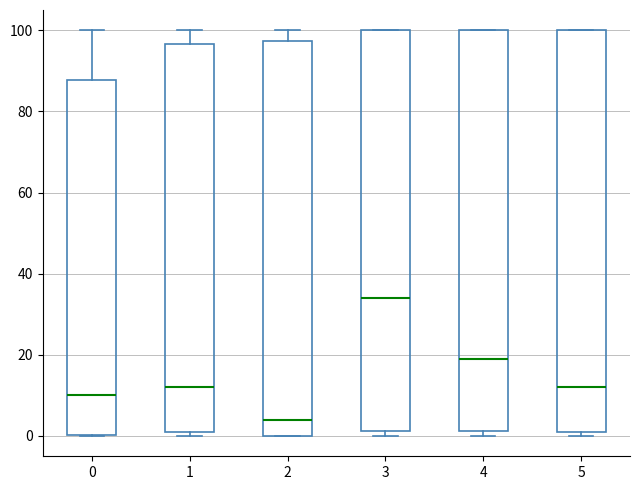

Reading left to right, read every box against the y-axis: the position of its median line, the range the box covers, and the ends of its whiskers. The values are not printed on the chart, so give them approximately, as read against the axis.

0: median 10, box 0 to 88, whiskers 0 to 100
1: median 12, box 2 to 96, whiskers 0 to 100
2: median 4, box 0 to 98, whiskers 0 to 100
3: median 34, box 2 to 100, whiskers 0 to 100
4: median 20, box 2 to 100, whiskers 0 to 100
5: median 12, box 2 to 100, whiskers 0 to 100